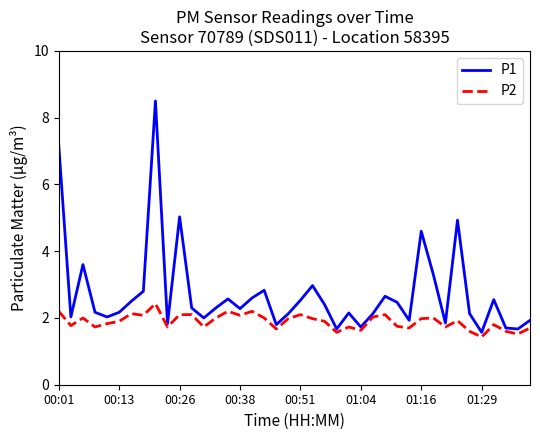

What is the maximum value for P1?

8.5